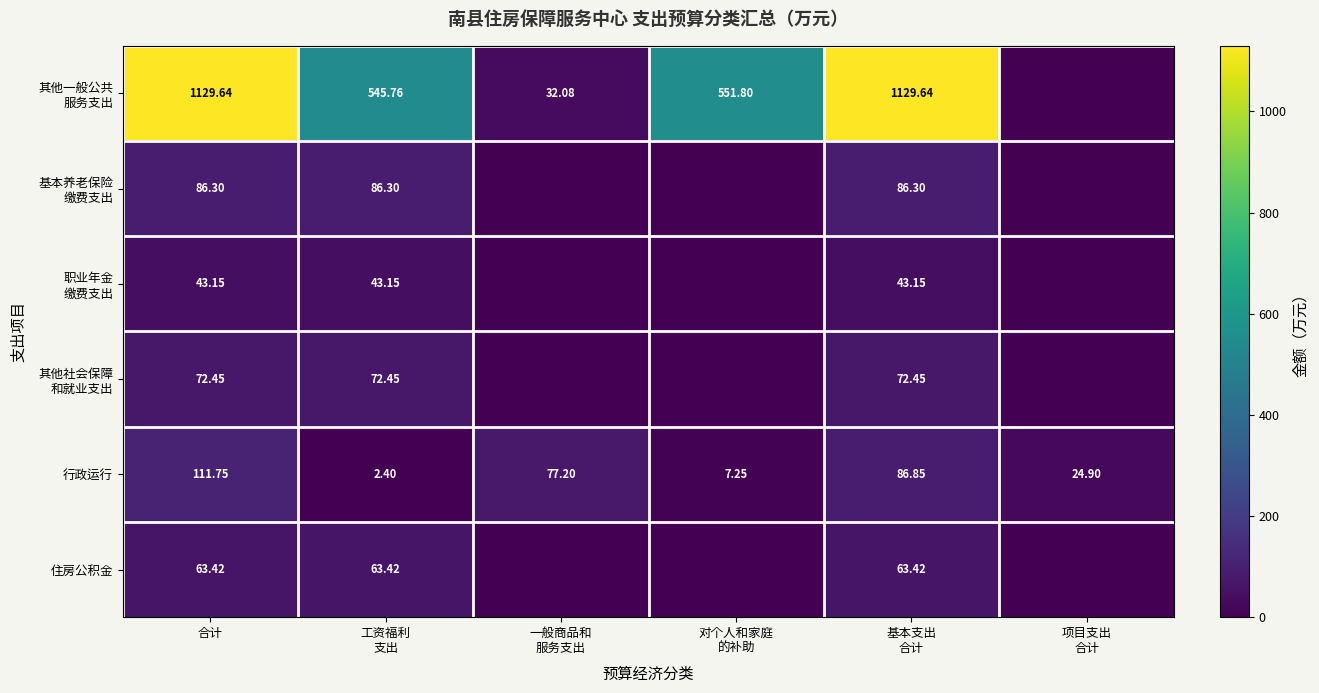

What value does the 职业年金 缴费支出 series have at 工资福利 支出?

43.2